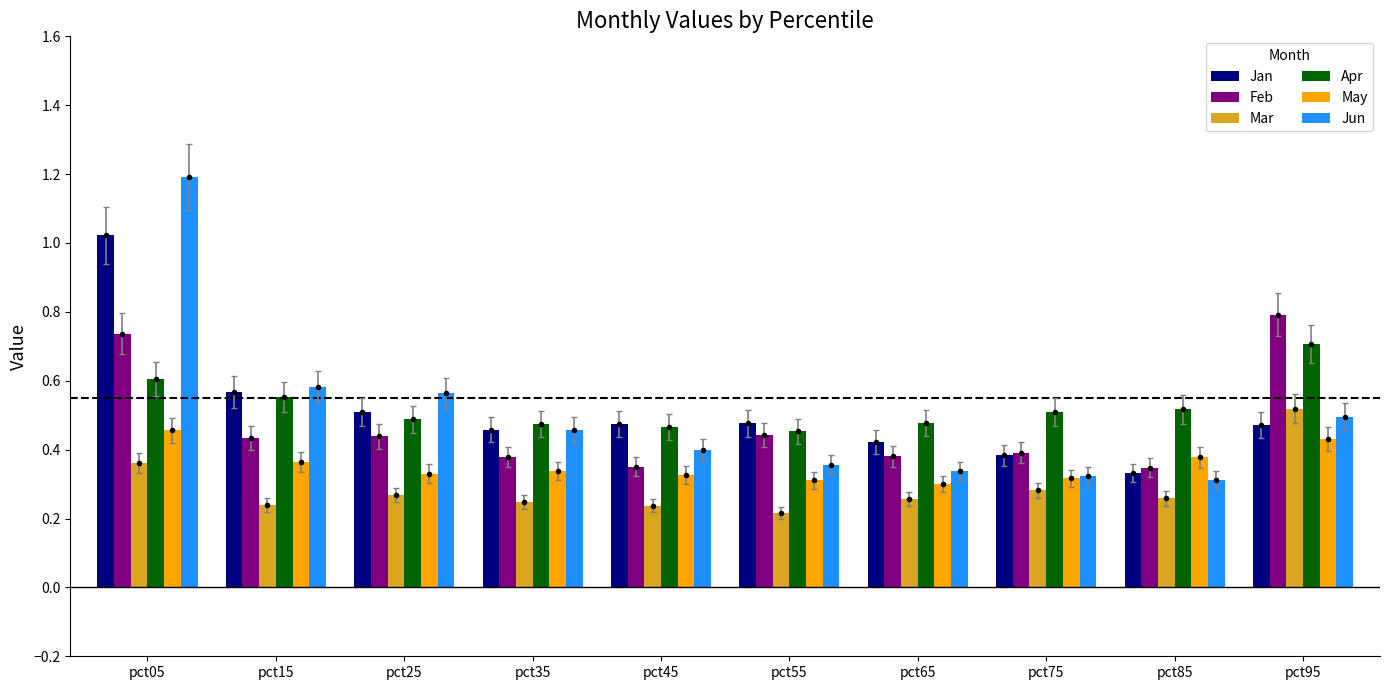

How many Mar values are between 0 and 1?

10